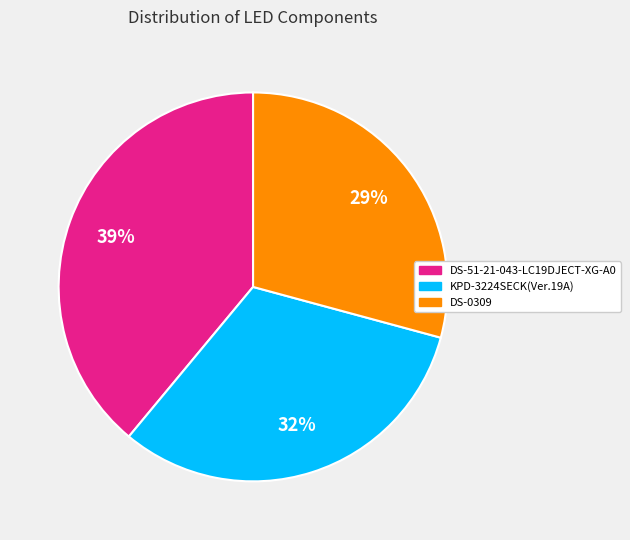

What percentage is the DS-0309 slice, to the nearest percent?

29%